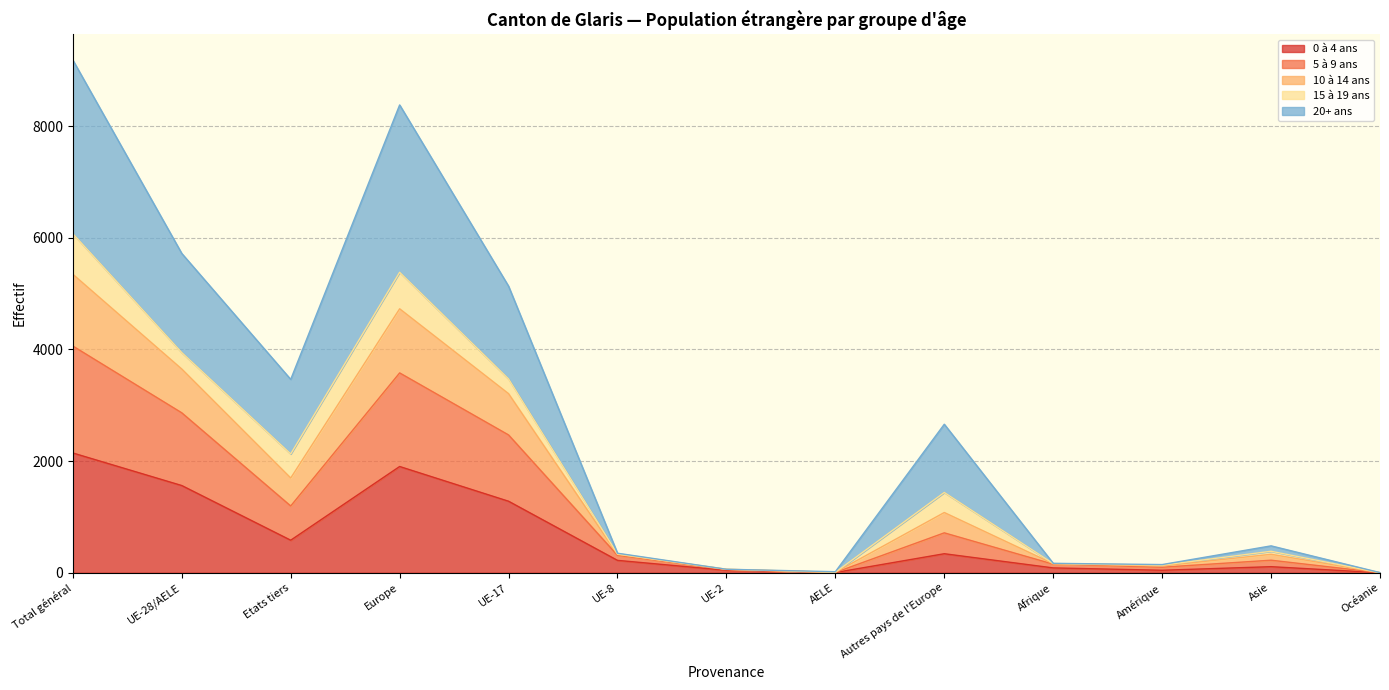

What is the total value across all series at Etats tiers?

3463